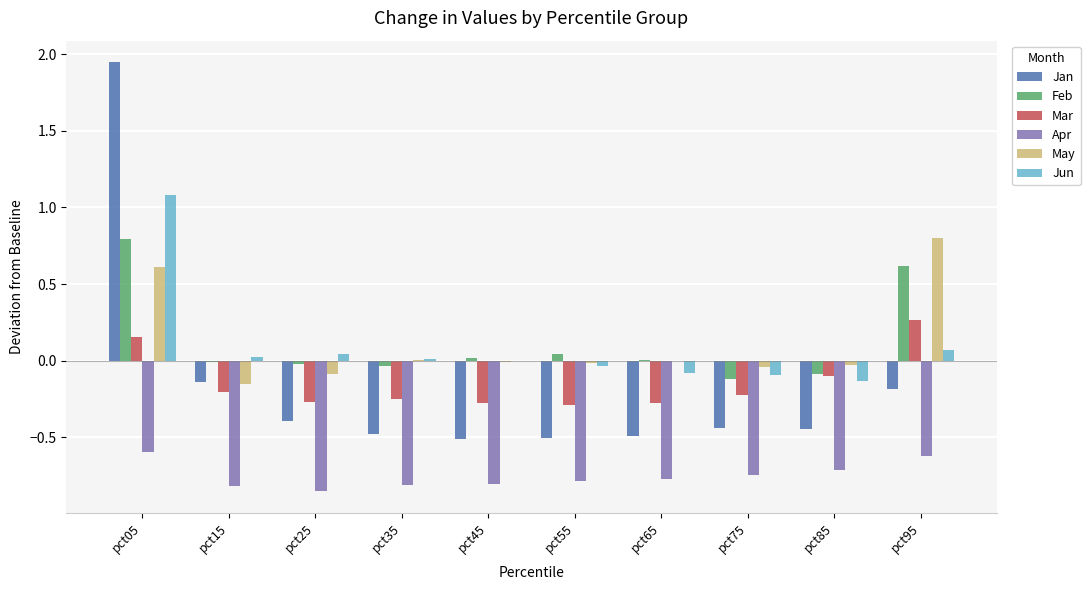

Is it true that Mar equals -0.1 at pct85?

True